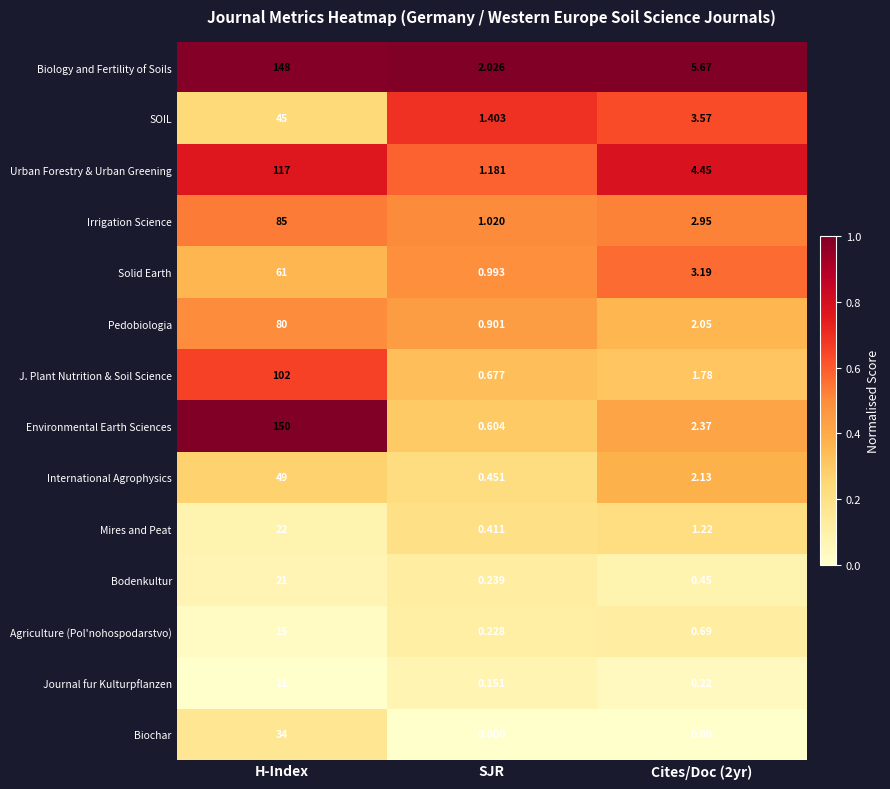

At which label does Irrigation Science first exceed 2?

H-Index